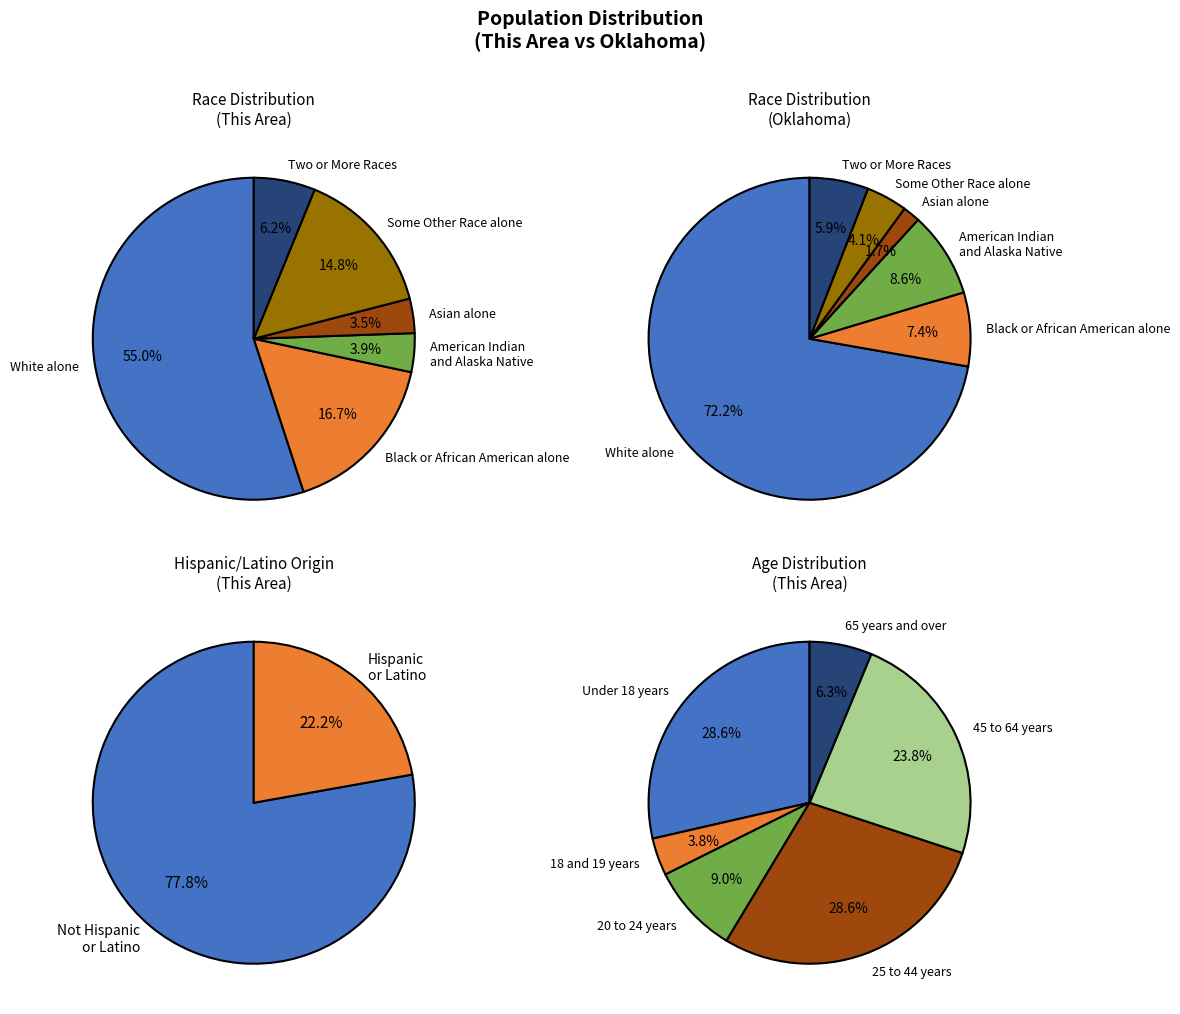

Which slice is the largest?

White alone